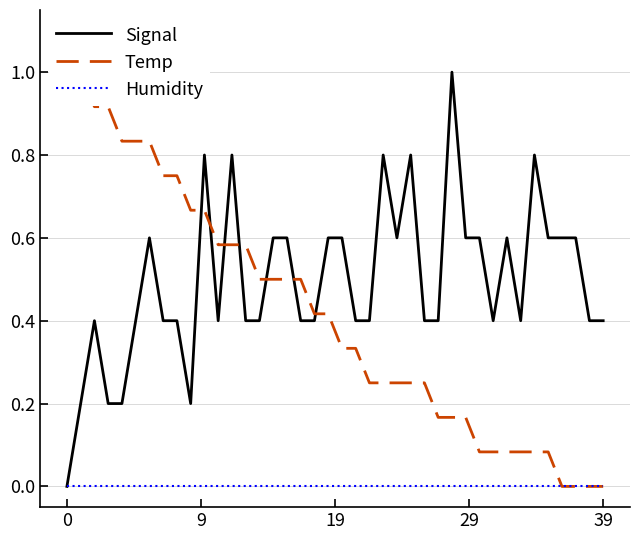

Does the chart have visible grid lines?

Yes